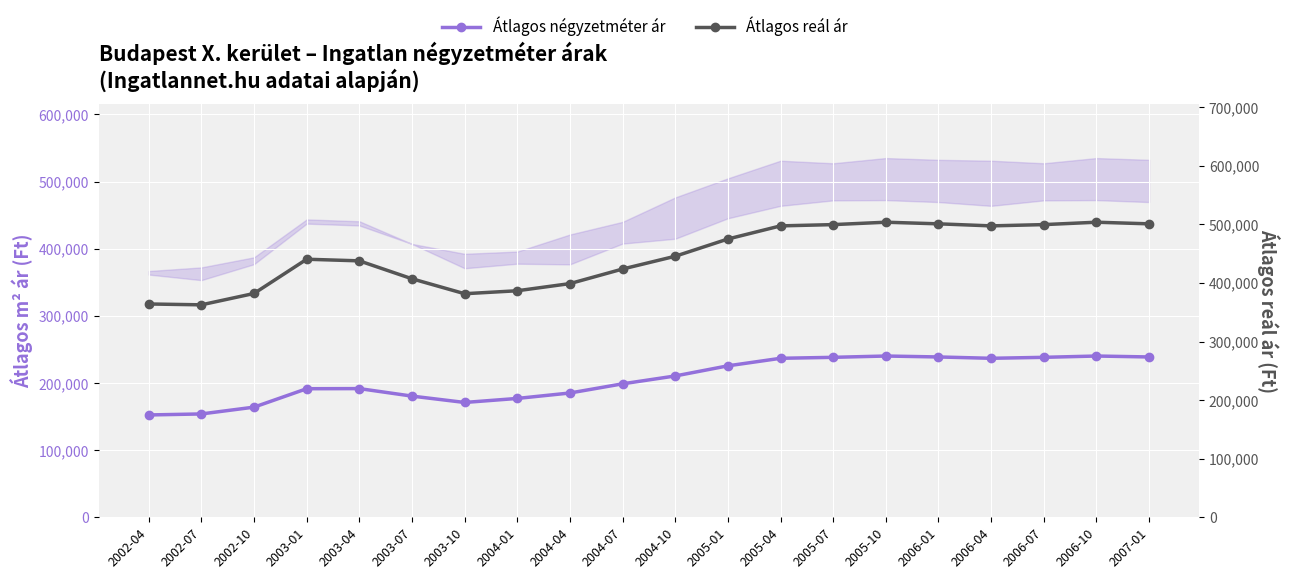

How many series are shown in this chart?

2